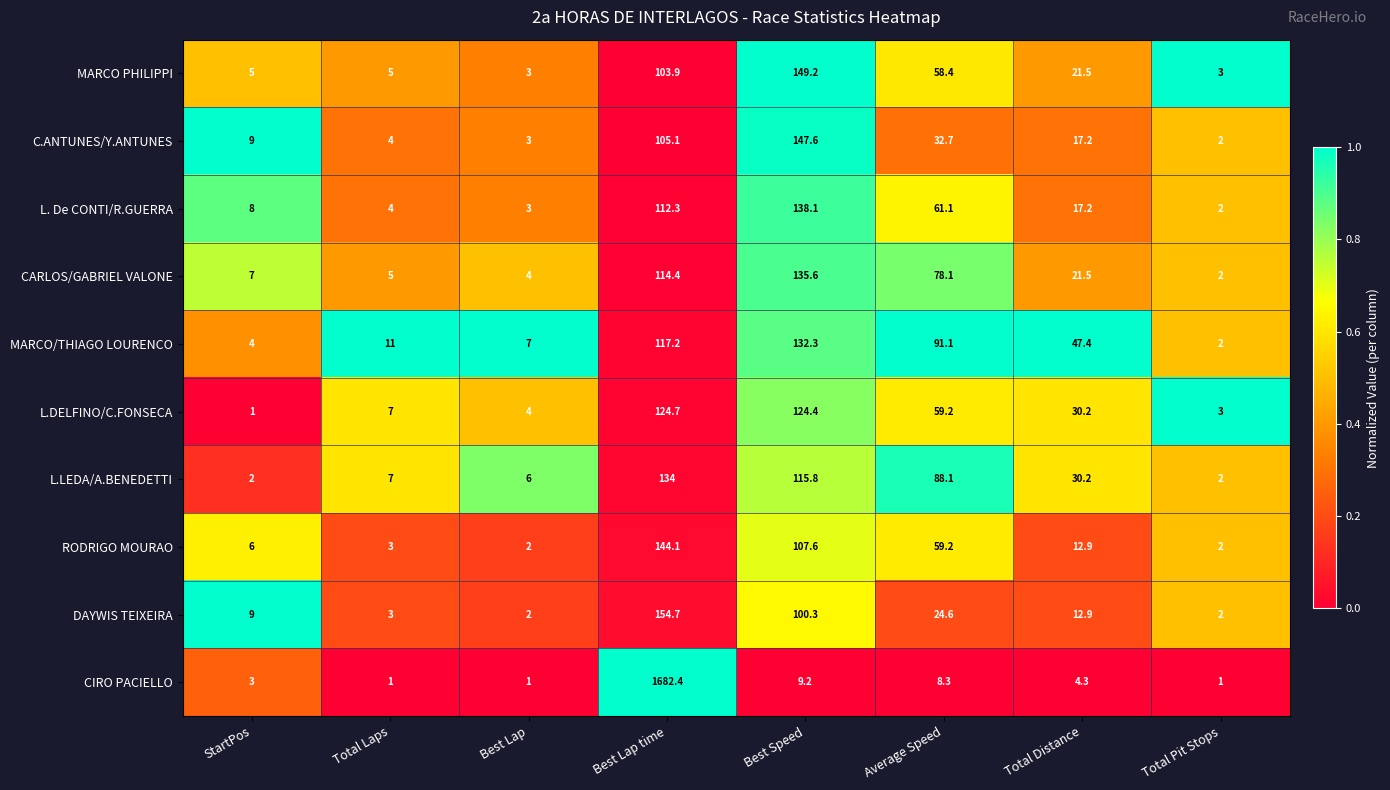

Rank the categories by MARCO/THIAGO LOURENCO value from highest to lowest.

Best Speed, Best Lap time, Average Speed, Total Distance, Total Laps, Best Lap, StartPos, Total Pit Stops